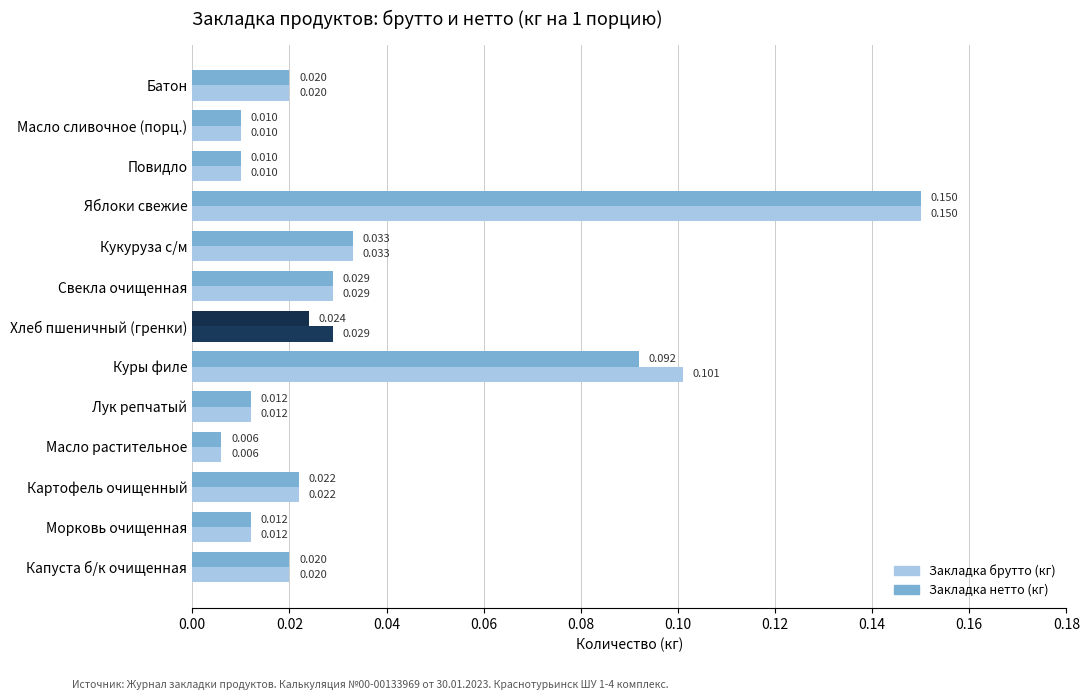

At which category is the sum across all series the highest?

Яблоки свежие